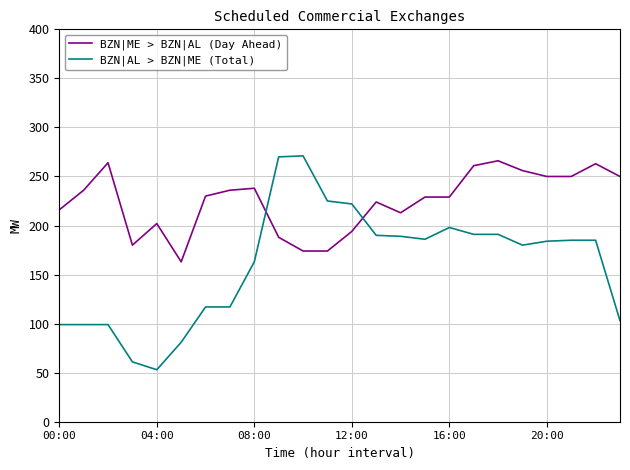

What is the greatest value displayed?

271